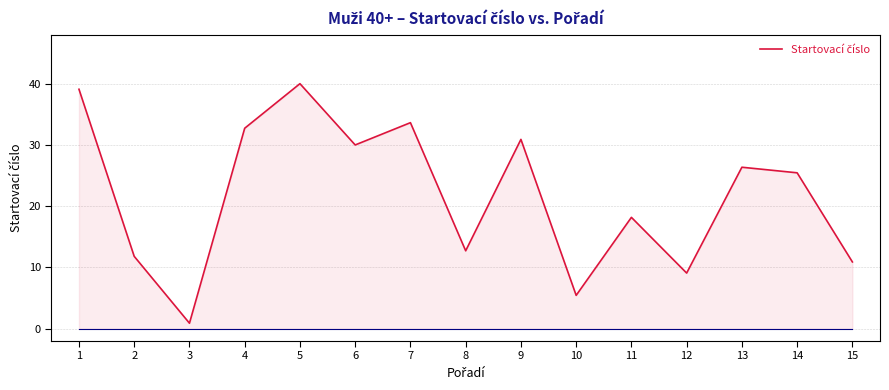

Where is the data nearest to the value 20?

11